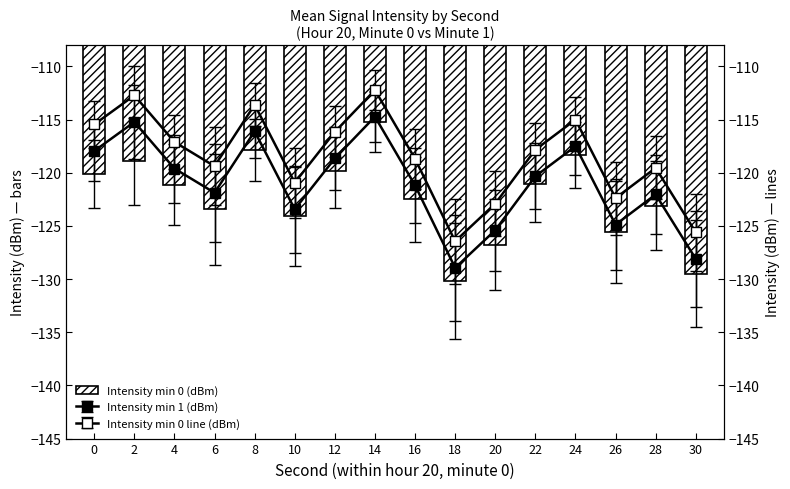

Reading right to left, what are all the values shown in this chart?

30=-129.5	28=-123.1	26=-125.6	24=-118.3	22=-121.0	20=-126.8	18=-130.2	16=-122.5	14=-115.2	12=-119.8	10=-124.1	8=-117.9	6=-123.5	4=-121.1	2=-118.9	0=-120.1